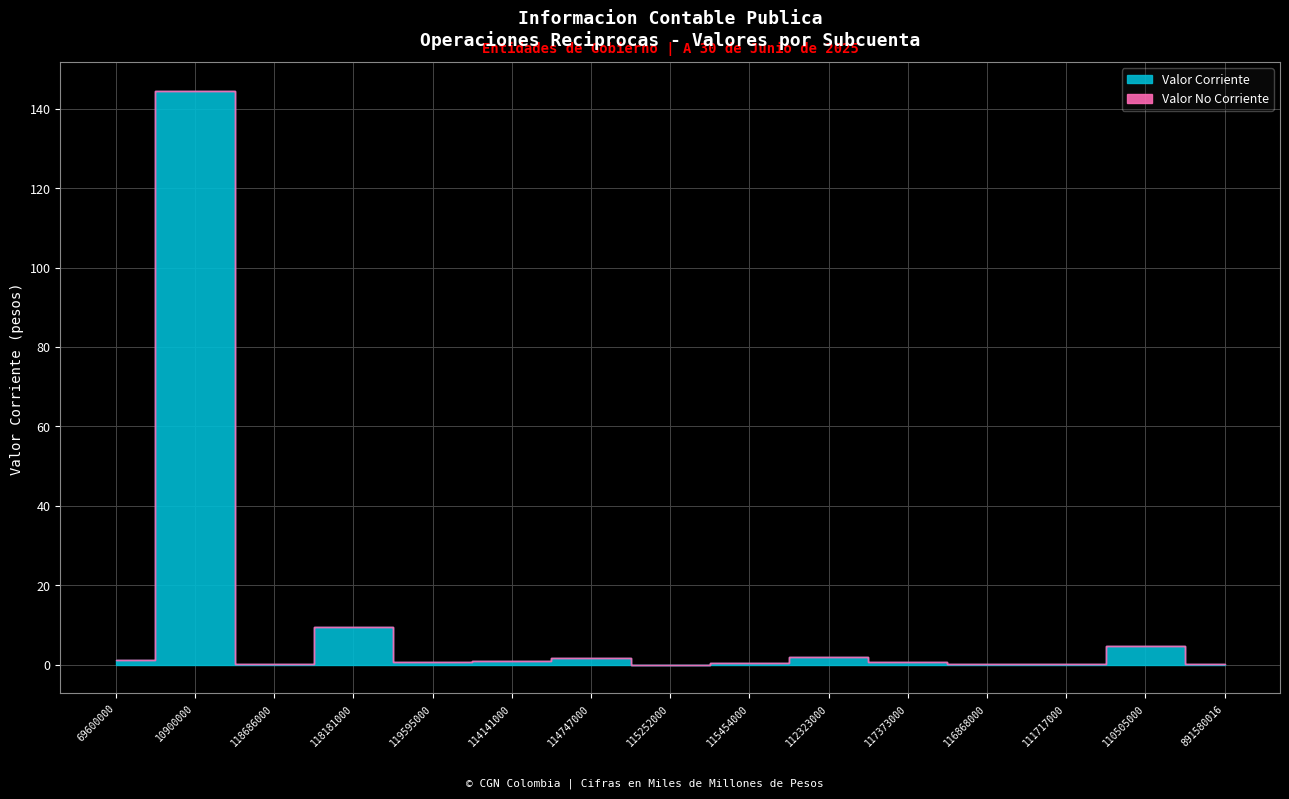

Between 10900000 and 118686000, which is larger?

10900000